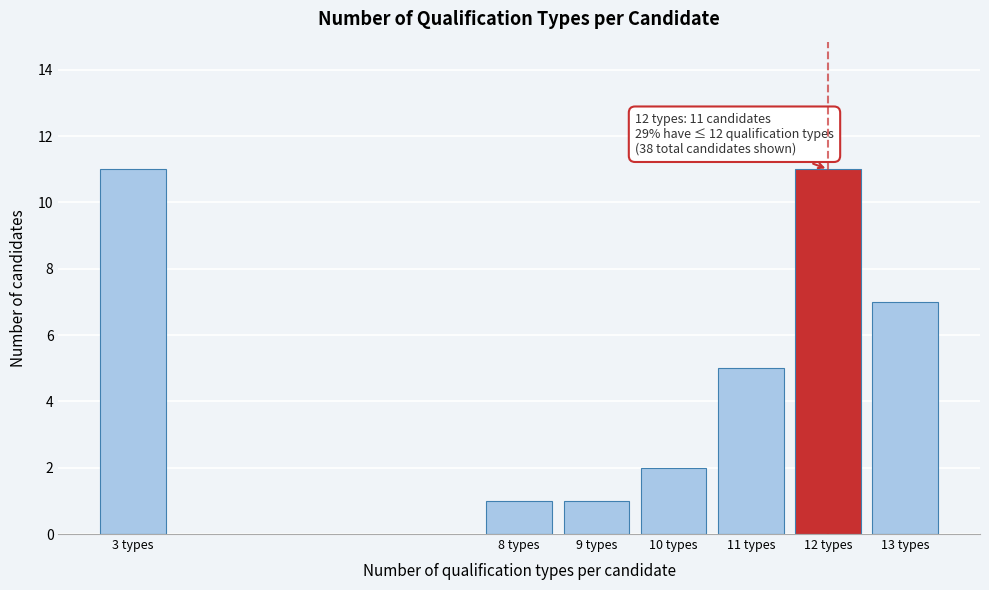

Reading right to left, list all the values displayed in this chart.

7	11	5	2	1	1	11